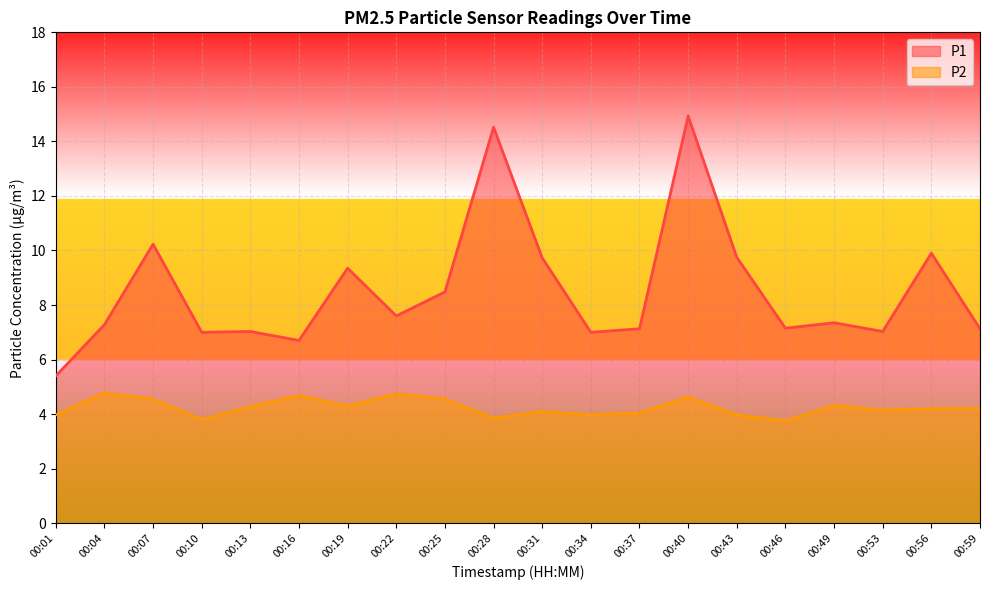

What is the total value across all series at 00:34?

11.0